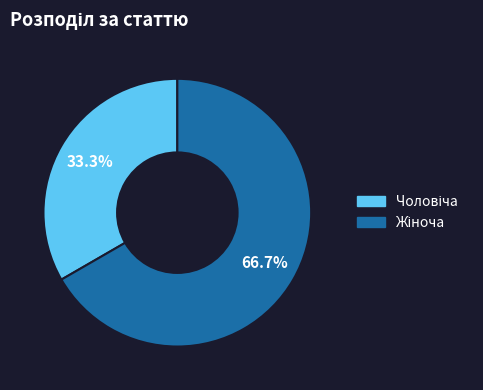

To the nearest percent, what is the difference between the largest and smallest slice percentages?

33%